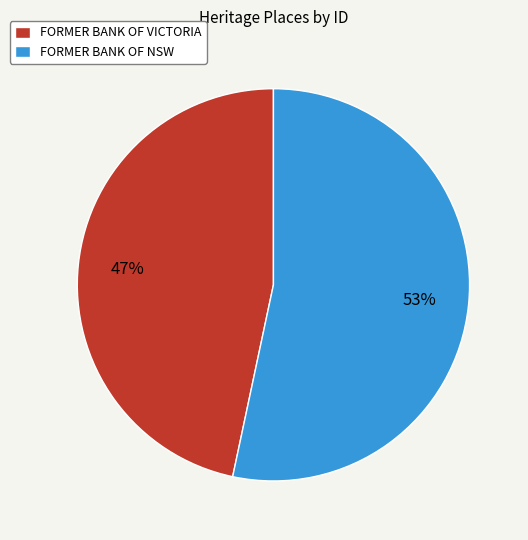

Rank the categories by value from lowest to highest.

FORMER BANK OF VICTORIA, FORMER BANK OF NSW